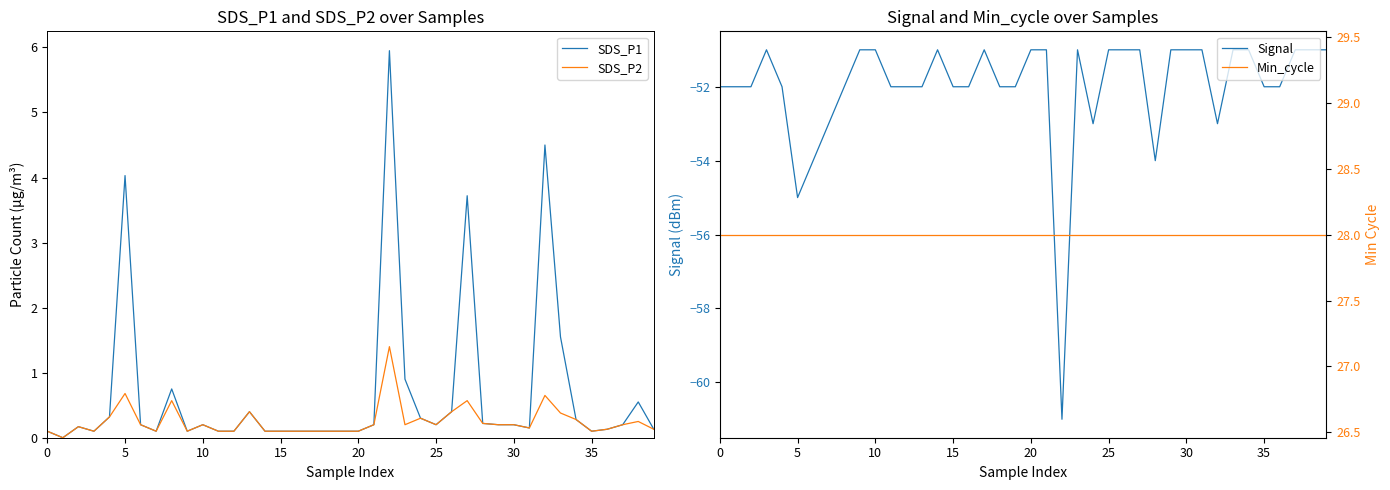

How many data points in SDS_P2 are above 0?

39